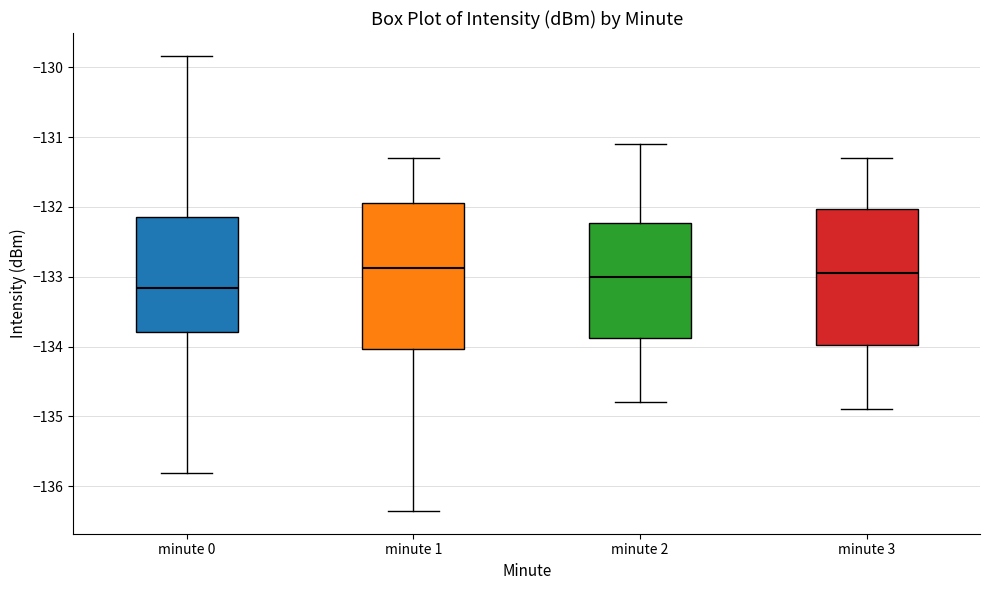

Which box has the lowest median line?

minute 0